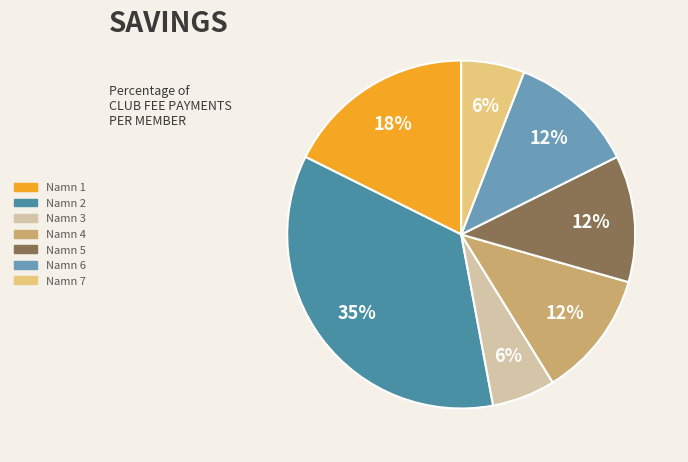

What percentage is the Namn 1 slice, to the nearest percent?

18%